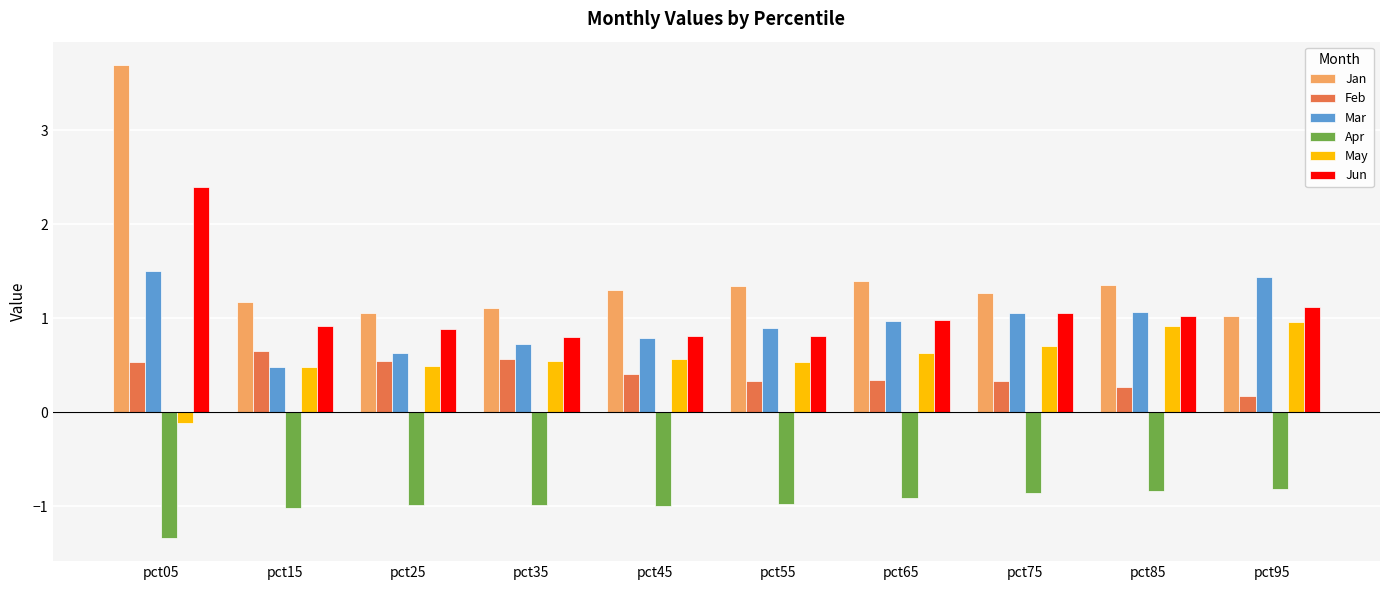

The Mar series shows 1.1 at pct75. True or false?

True